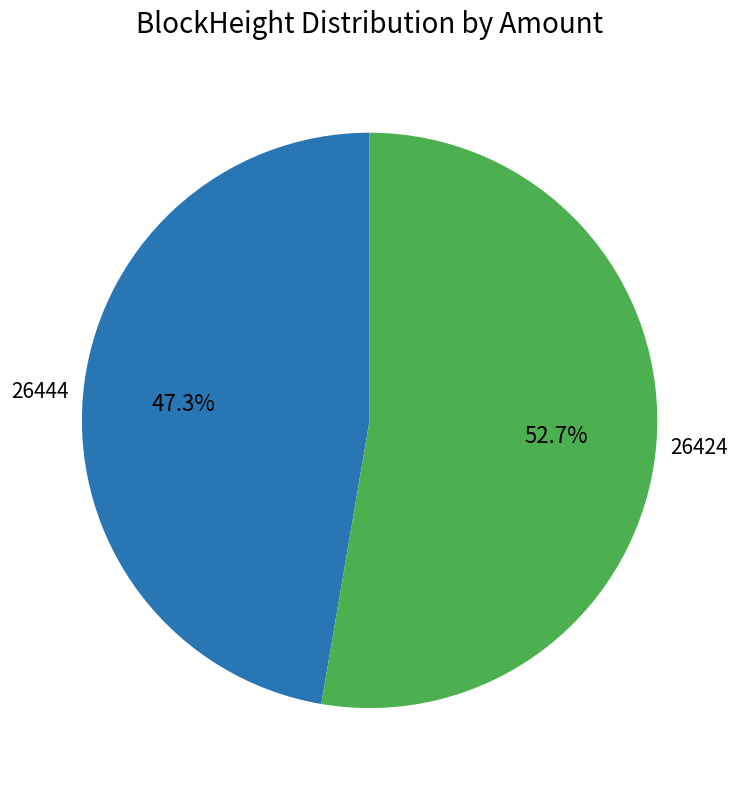

What is the smallest slice in the pie chart?

26444